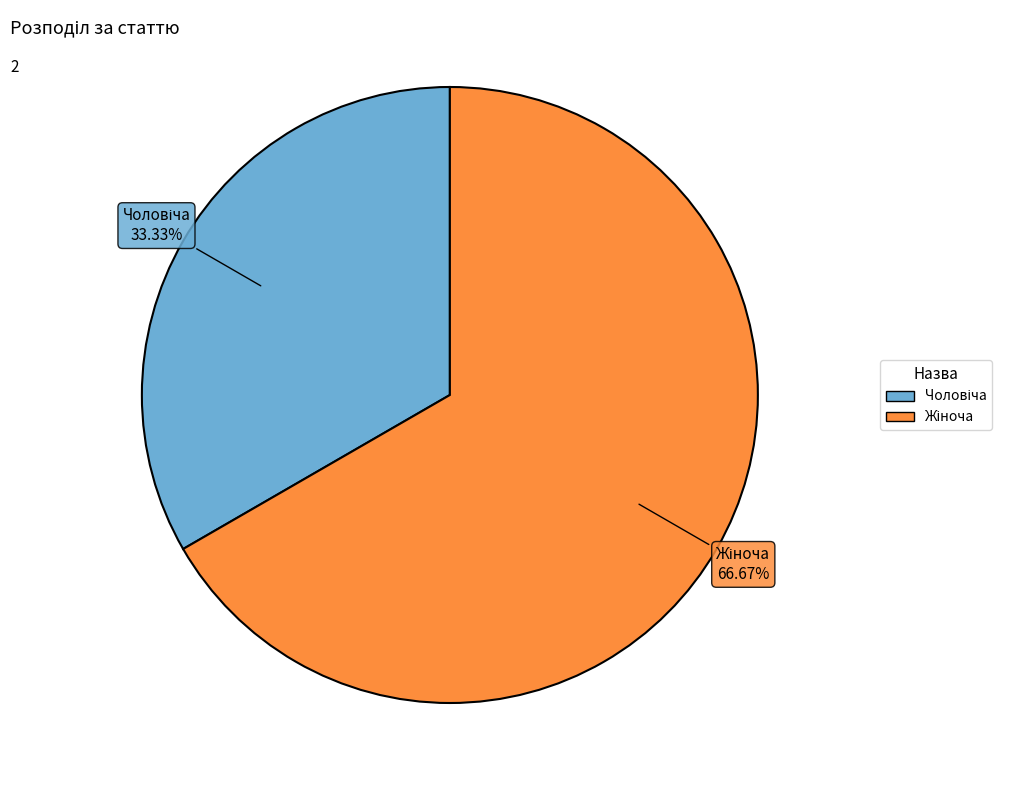

To the nearest percent, what is the average slice percentage?

50%